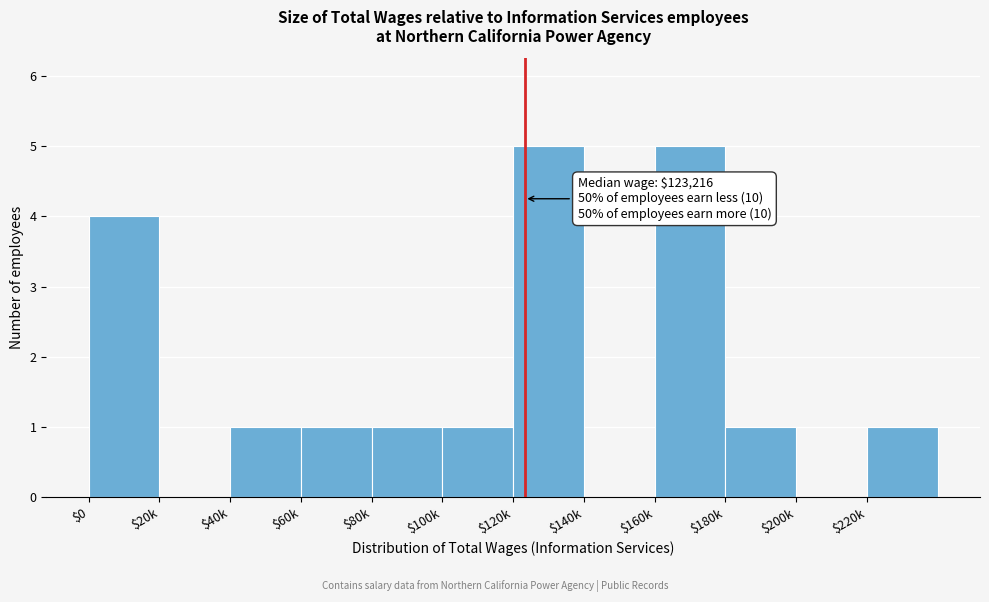

The chart shows a value of 3 at $120k. True or false?

False